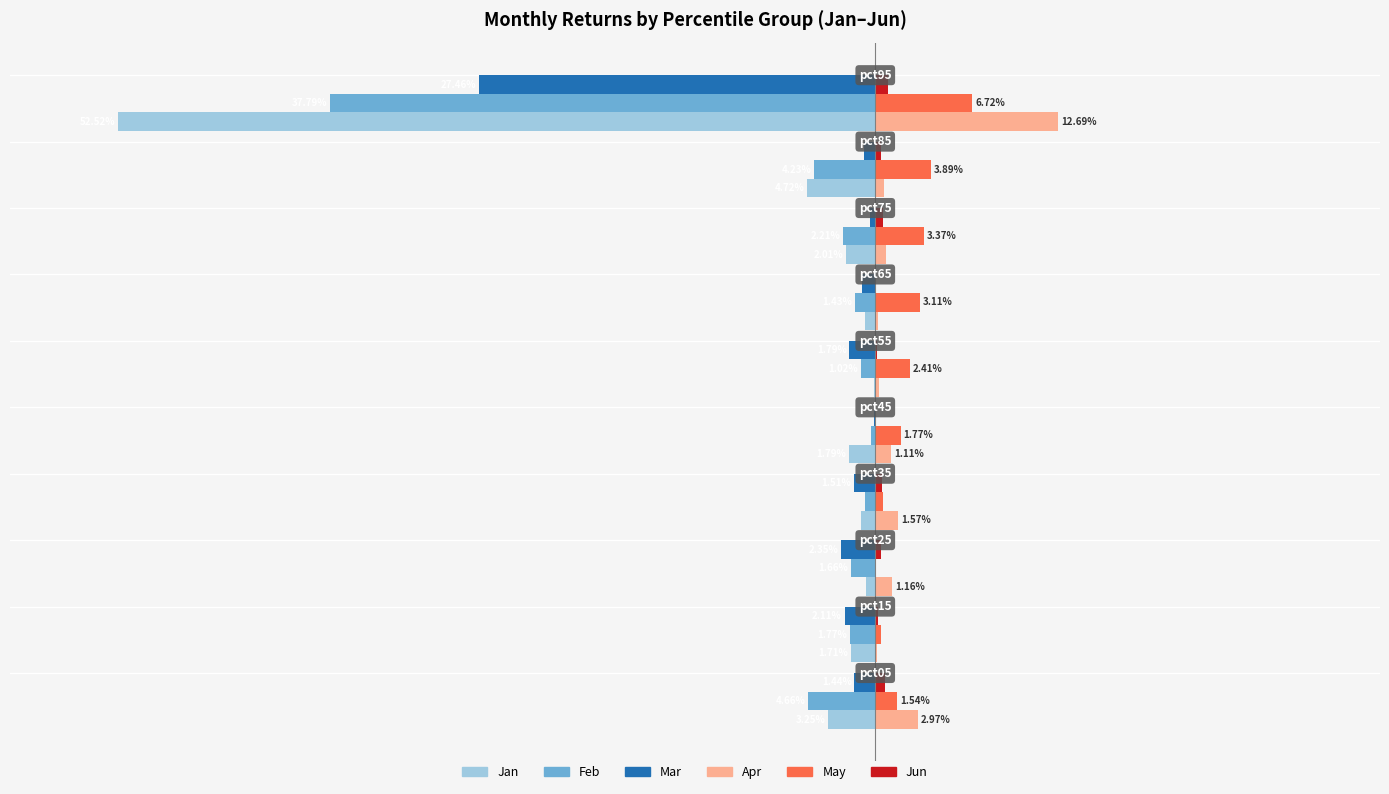

How many bars are there in total?

60